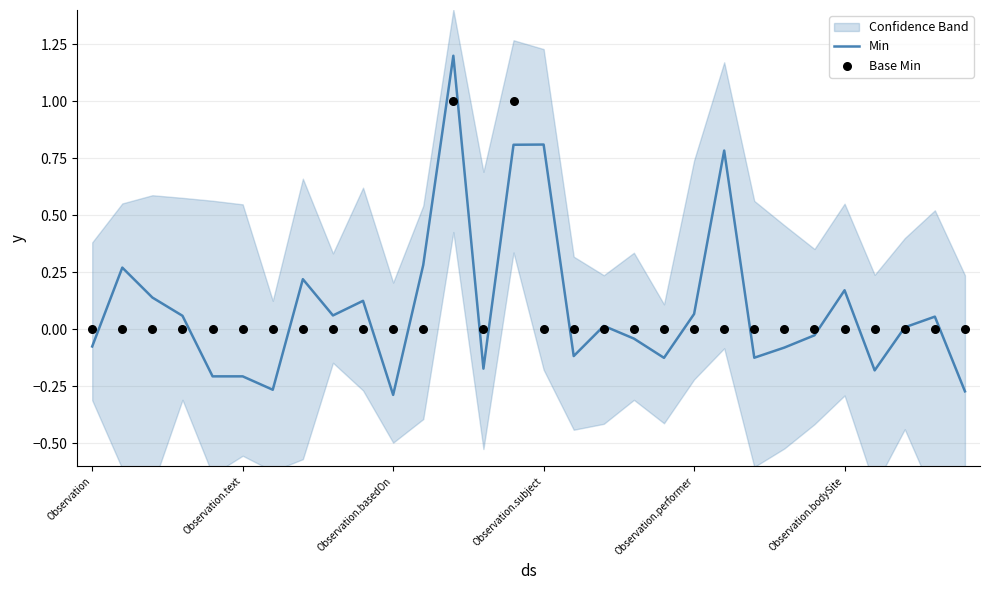

Is the value of Min at 16 greater than the value of Base Min at 6?

No